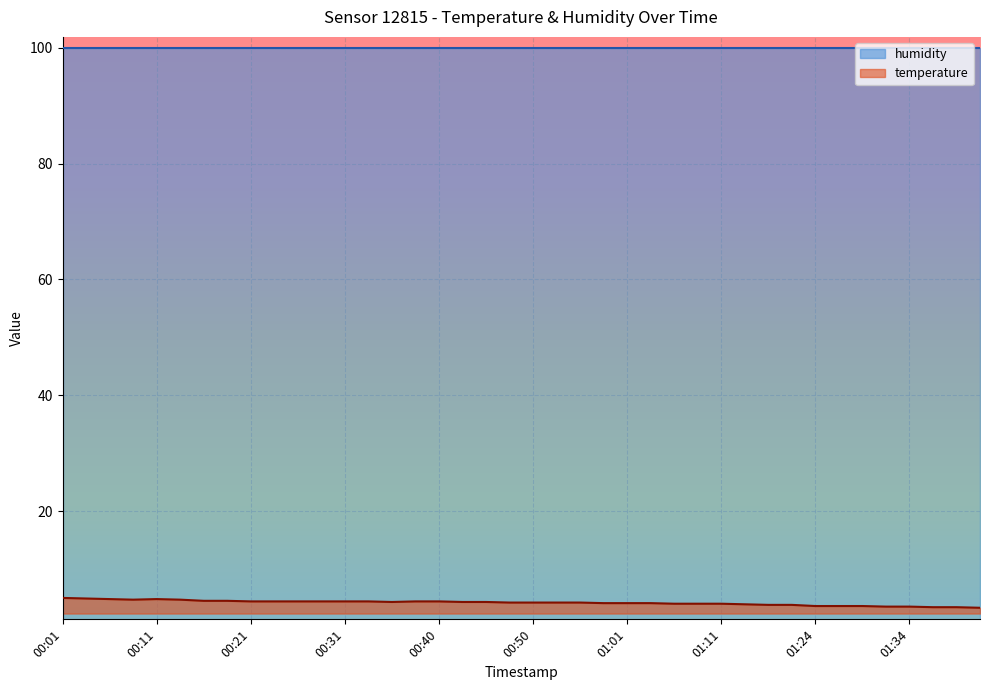

The chart shows a value of 4.4 at 00:38. True or false?

True